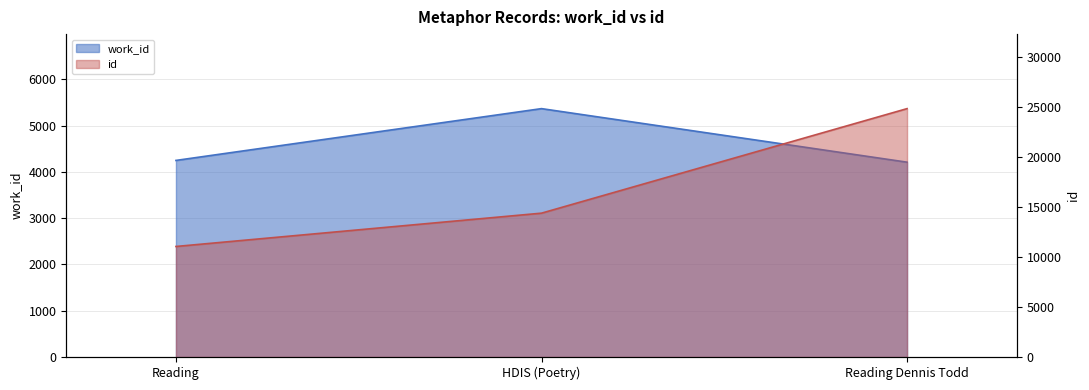

Reading right to left, transcribe all the data shown in this chart.

work_id: Reading Dennis Todd=4209	HDIS (Poetry)=5366	Reading=4247
id: Reading Dennis Todd=24850	HDIS (Poetry)=14392	Reading=11059